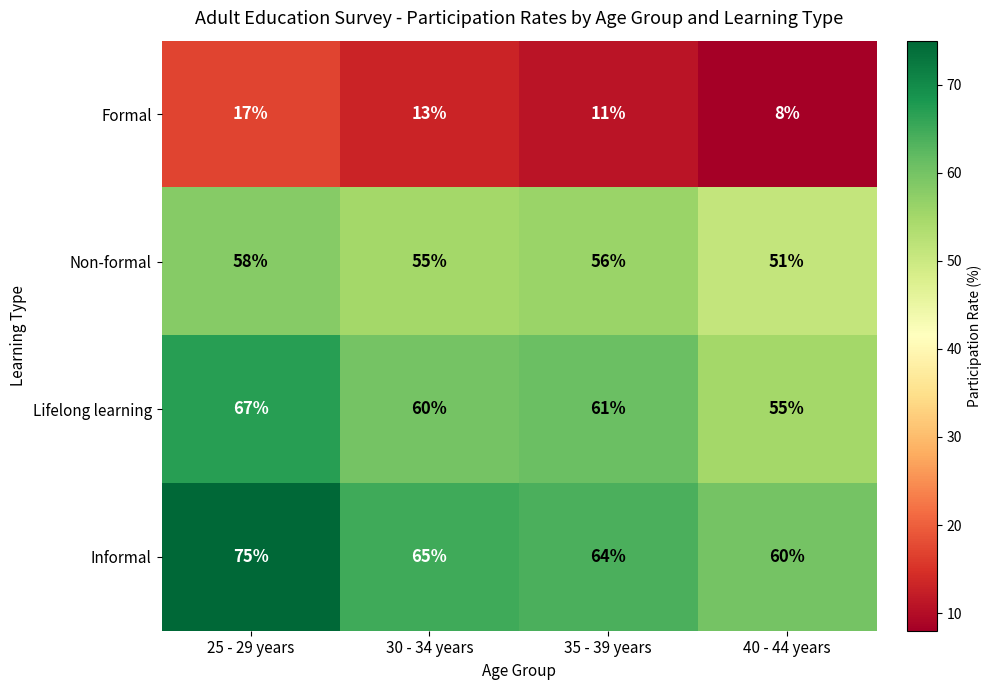

What is the difference between the Formal values at 25 - 29 years and 40 - 44 years?

9